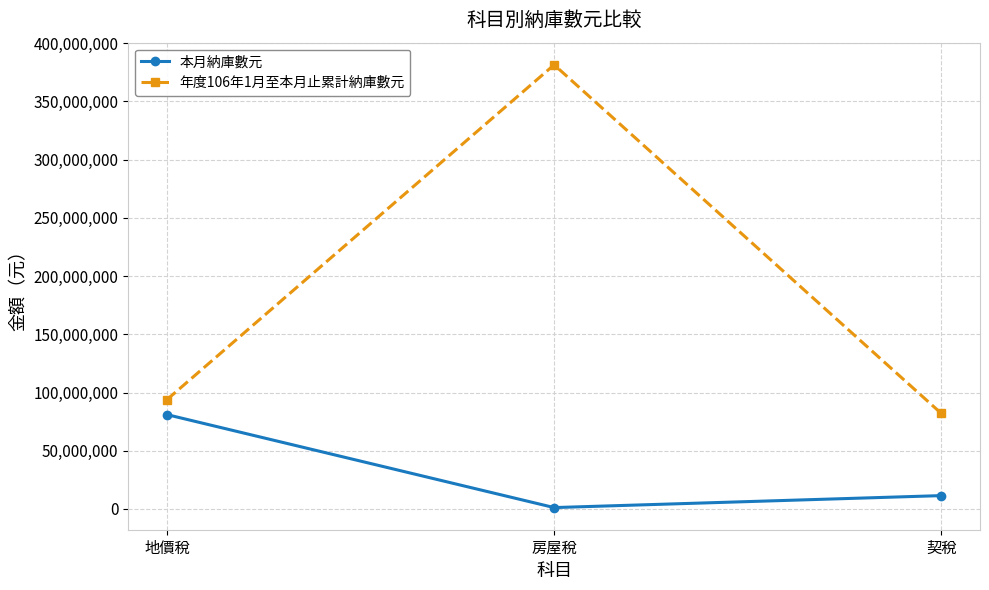

Which series changed the most between 地價稅 and 契稅?

本月納庫數元